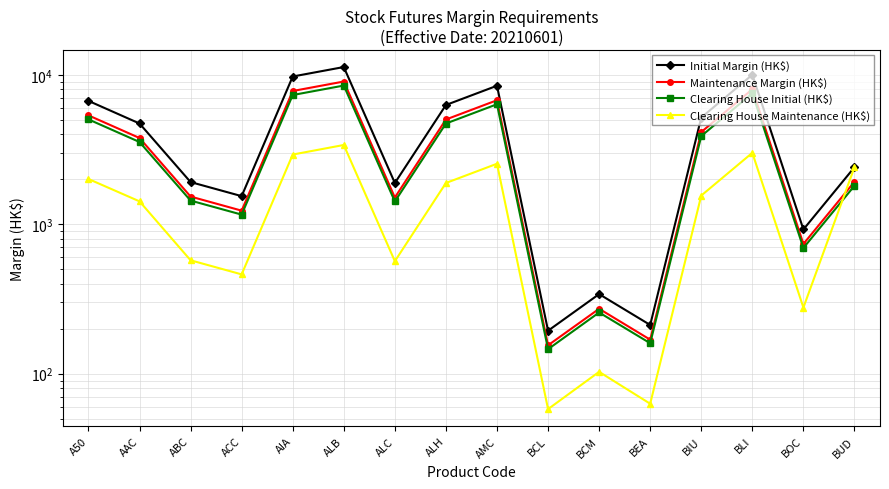

True or false: Clearing House Maintenance (HK$) and Initial Margin (HK$) cross at least once.

False